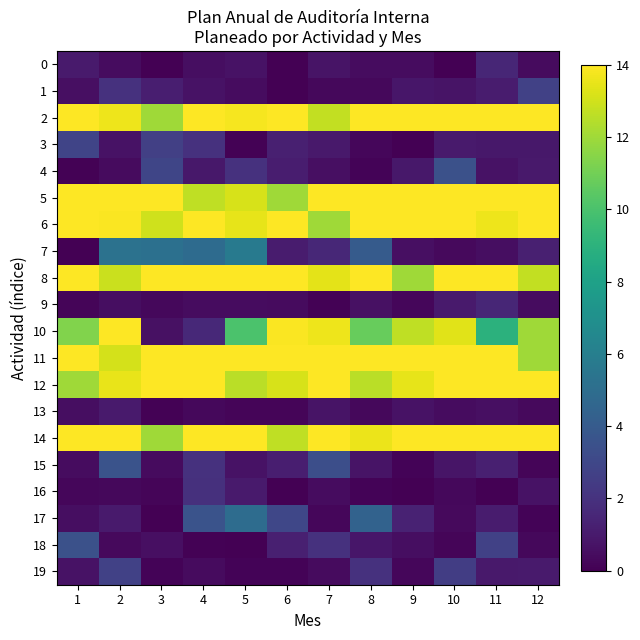

Between 2 and 9, which series saw the biggest shift?

7